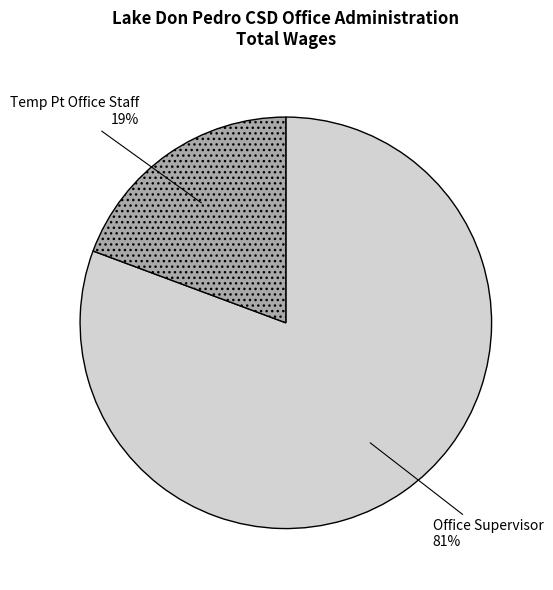

What is the smallest slice in the pie chart?

Temp Pt Office Staff